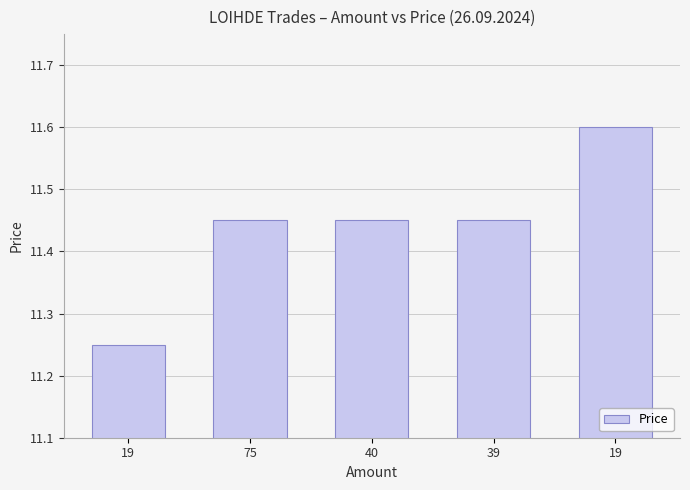

Count the number of categories in the chart.

5